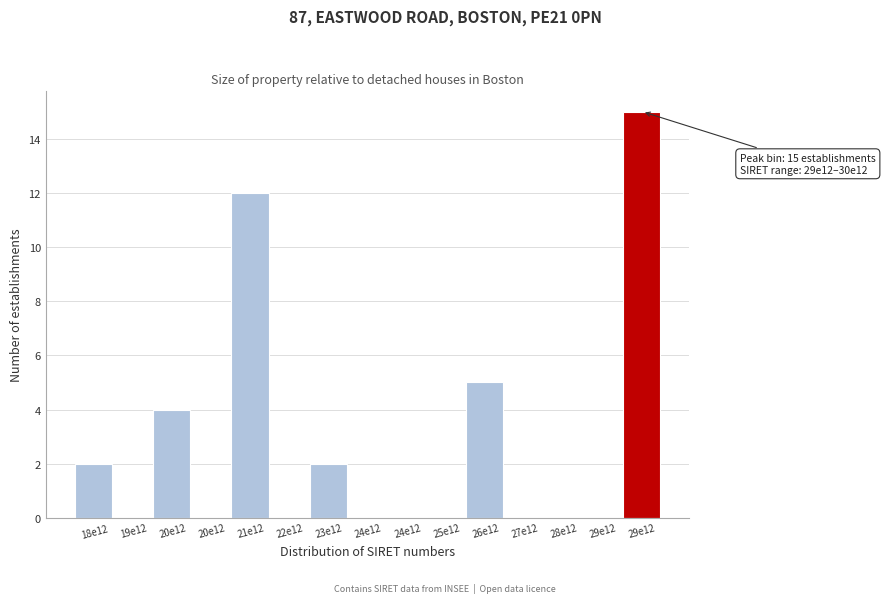

Are the bars horizontal?

No